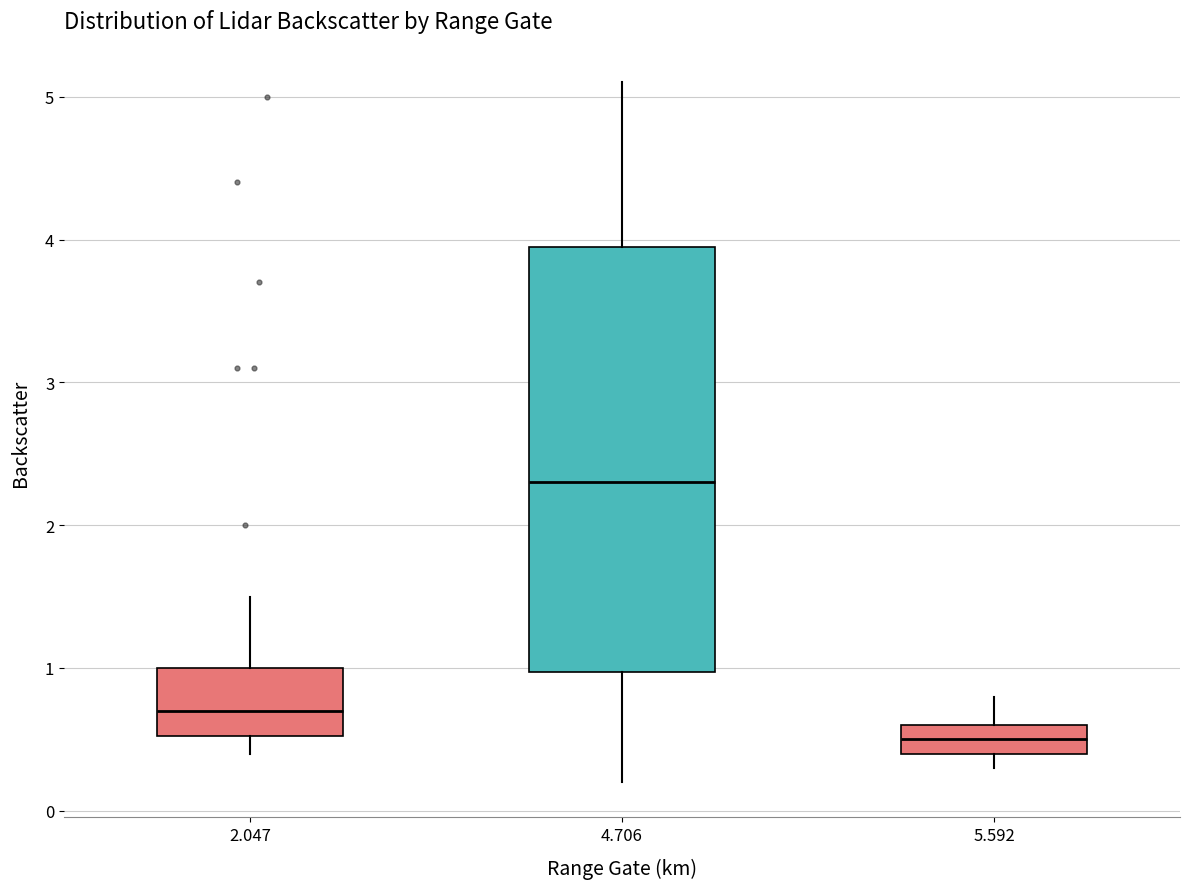

Reading left to right, transcribe this box plot: for each box, give where its median line is, the range the box spans, and where its two whiskers end, as read against the y-axis. The values are not printed on the chart, so give them approximately, as read against the axis.

2.047: median 0.7, box 0.5 to 1.0, whiskers 0.4 to 1.5
4.706: median 2.3, box 1.0 to 4.0, whiskers 0.2 to 5.1
5.592: median 0.5, box 0.4 to 0.6, whiskers 0.3 to 0.8